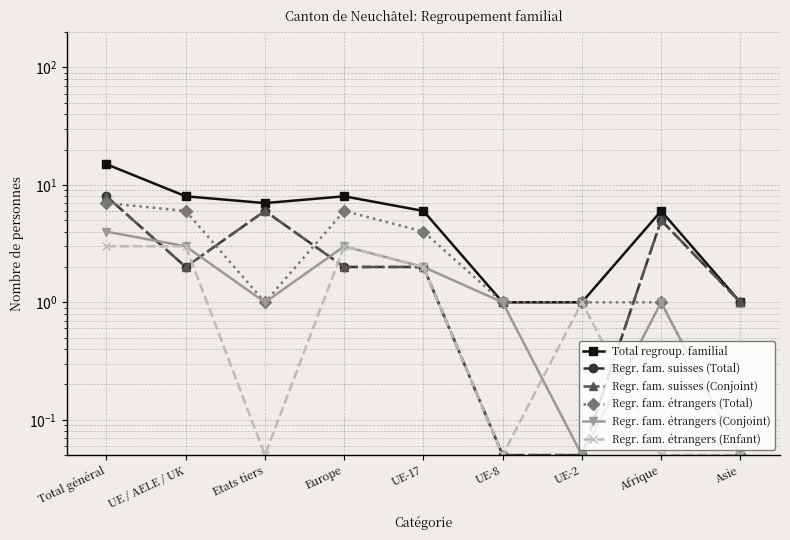

Which category has the highest value across all series?

Total général